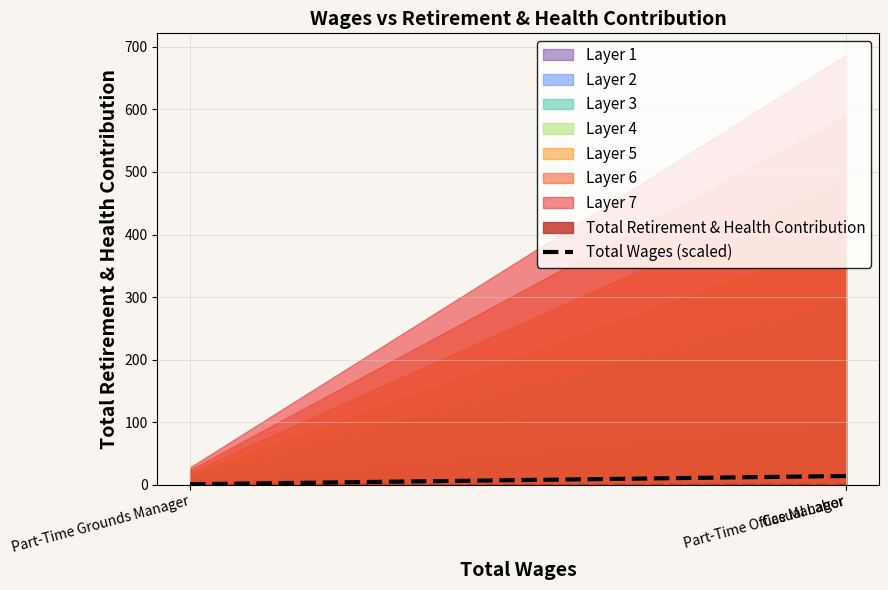

Reading left to right, transcribe all the data shown in this chart.

Part-Time Grounds Manager=1.1	Part-Time Office Manager=14.2	Casual Labor=14.2